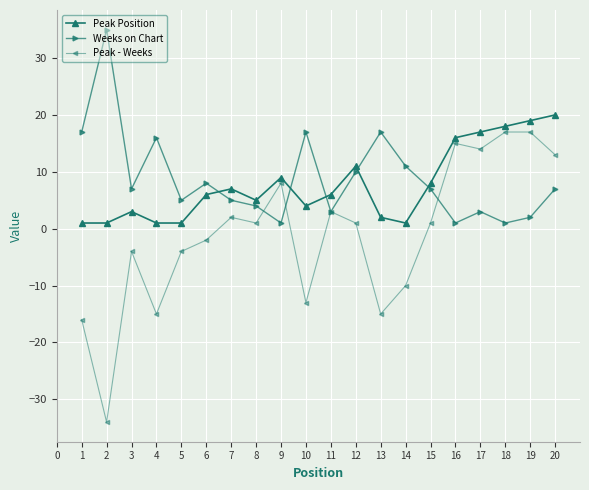

What is the smallest value displayed?

-34